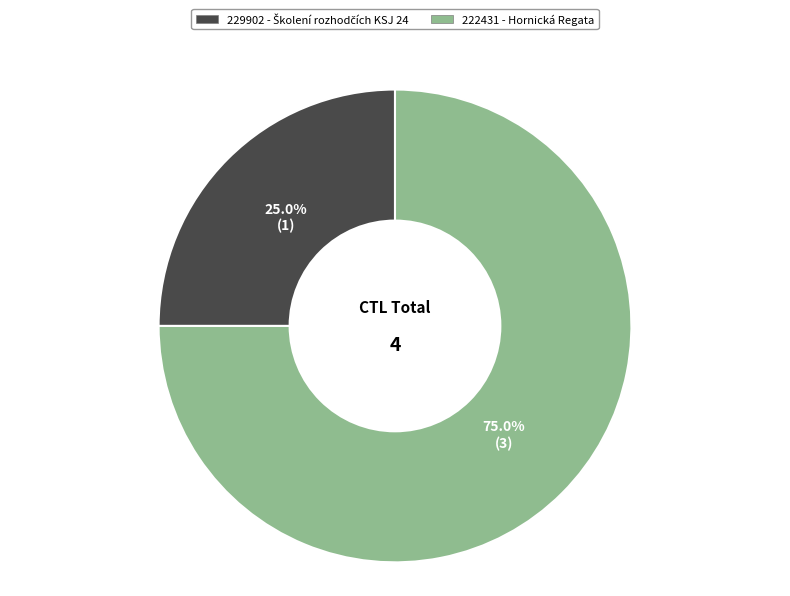

What is the largest slice in the pie chart?

222431